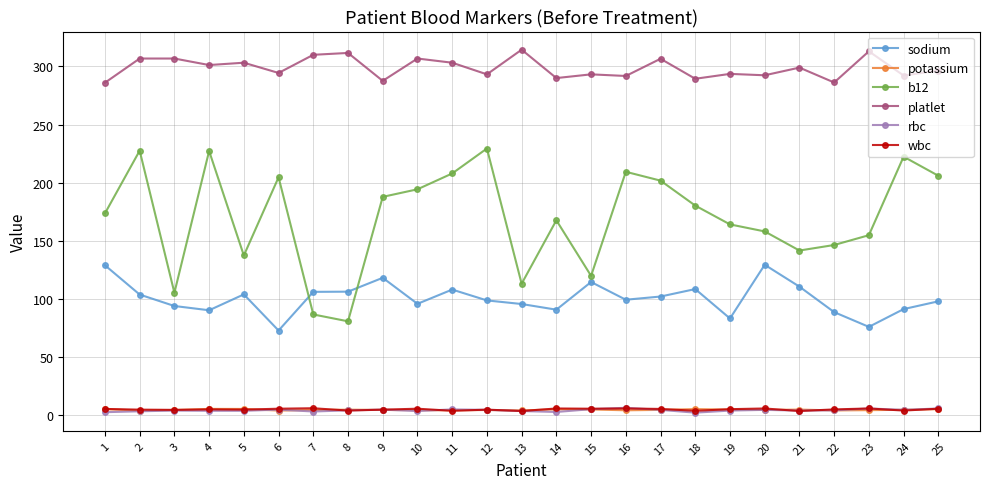

Which series has the largest total across all categories?

platlet